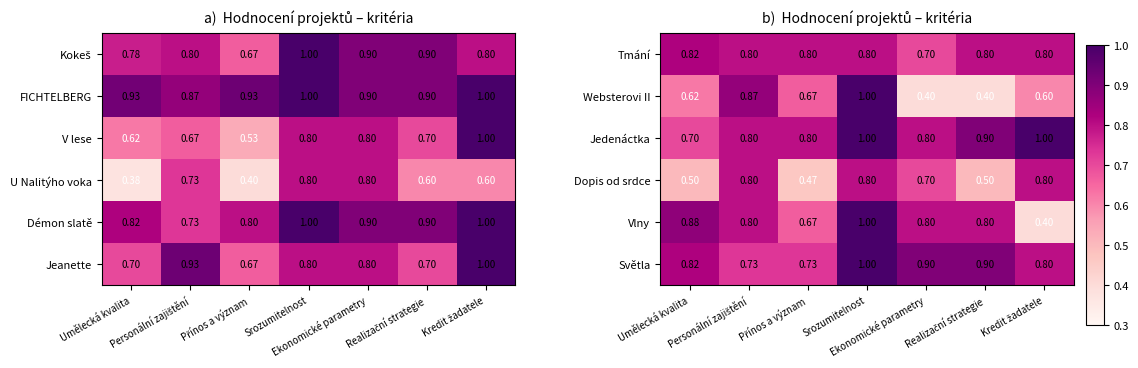

Which category has the highest value across all series?

Srozumitelnost